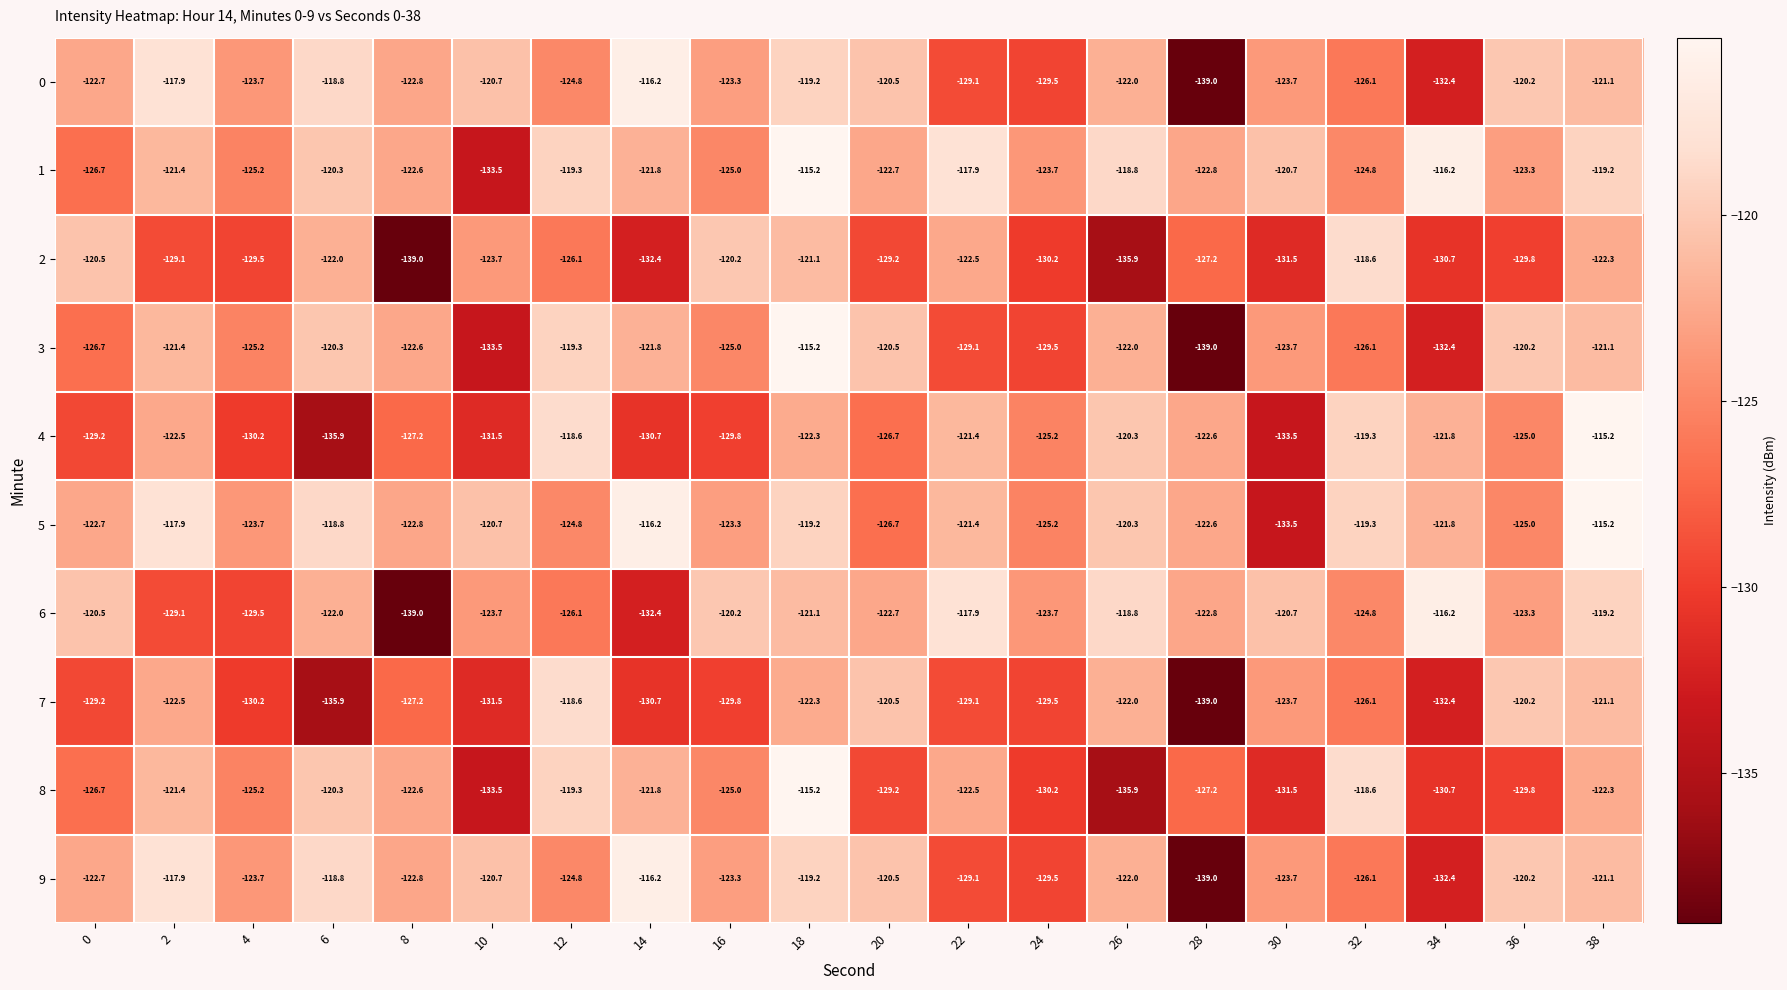

Read the 9 value at 10.

-120.7